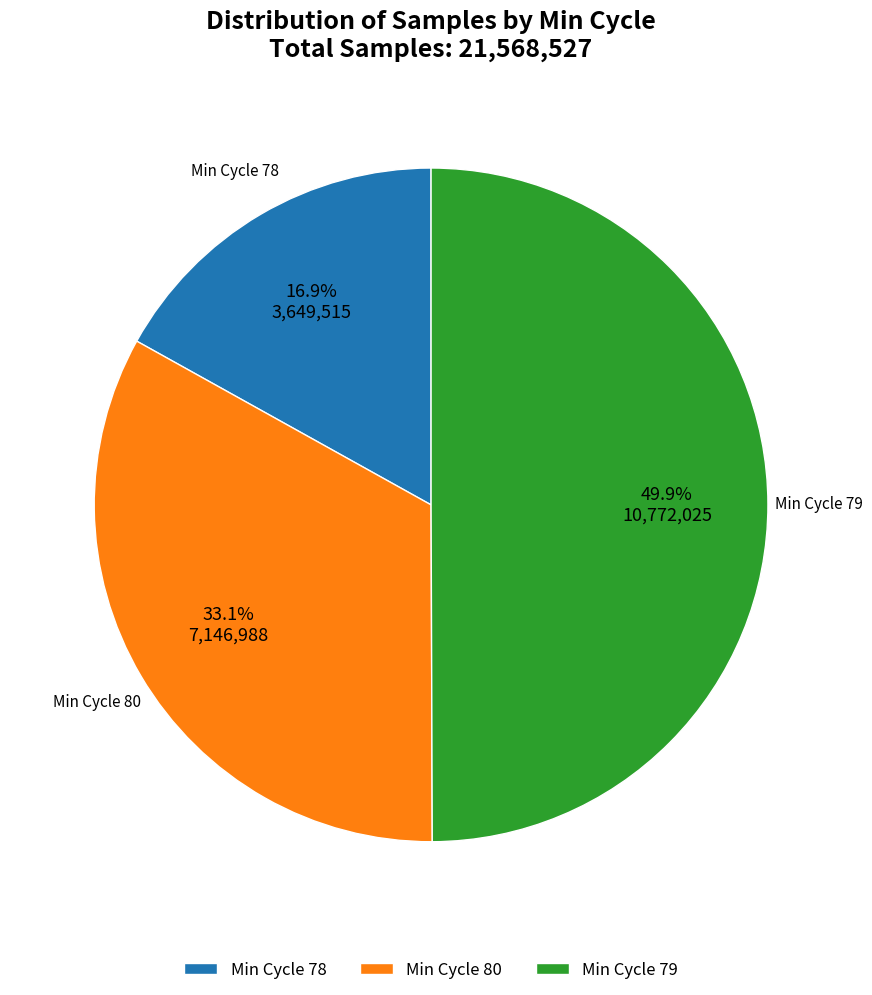

Which category has the smallest portion of the pie?

Min Cycle 78